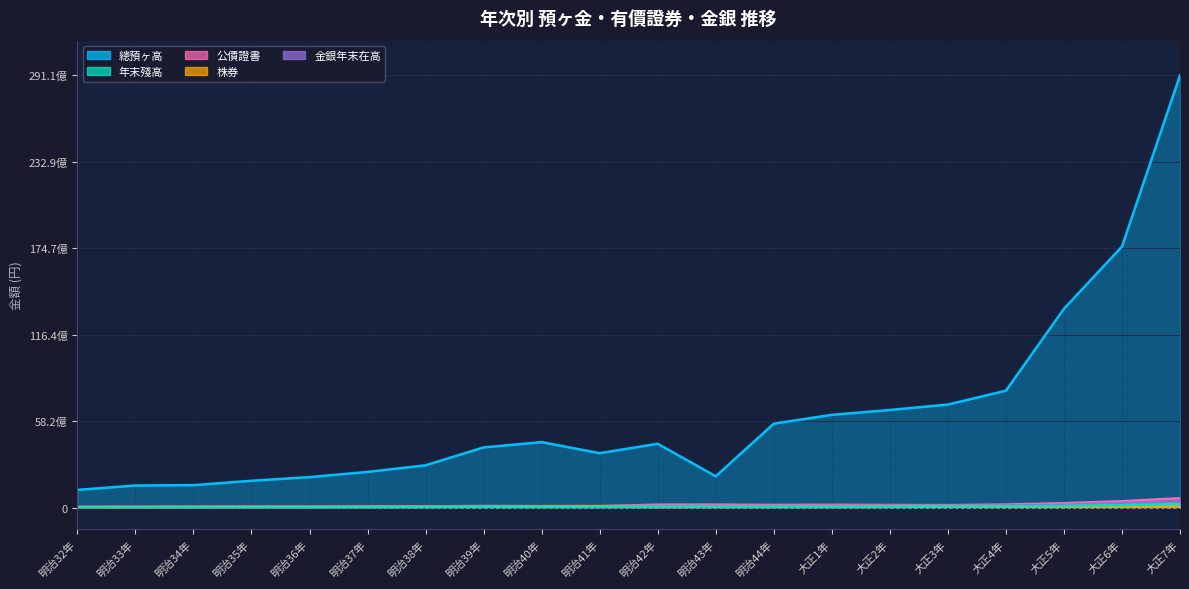

Reading left to right, transcribe all the data shown in this chart.

總預ヶ高: 明治32年=1198867570	明治33年=1490817765	明治34年=1516895034	明治35年=1811484114	明治36年=2056389442	明治37年=2406588254	明治38年=2852232451	明治39年=4056969673	明治40年=4411451050	明治41年=3668337077	明治42年=4300878680	明治43年=2112856908	明治44年=5655239547	大正1年=6250255461	大正2年=6576108739	大正3年=6943704116	大正4年=7873537174	大正5年=13389769751	大正6年=17576170540	大正7年=29111263106
年末殘高: 明治32年=14103701	明治33年=17209593	明治34年=20571761	明治35年=23971535	明治36年=25718636	明治37年=28167836	明治38年=39229488	明治39年=56755474	明治40年=45725145	明治41年=39429978	明治42年=53180510	明治43年=57899073	明治44年=50030303	大正1年=44938893	大正2年=47585907	大正3年=72743490	大正4年=83361384	大正5年=110387718	大正6年=176413078	大正7年=248746497
公債證書: 明治32年=51286364	明治33年=50501098	明治34年=55765471	明治35年=56845447	明治36年=49046324	明治37年=80245772	明治38年=92216043	明治39年=103980321	明治40年=95086869	明治41年=102026492	明治42年=201104482	明治43年=203971985	明治44年=185807495	大正1年=193974154	大正2年=178981624	大正3年=169637035	大正4年=210825964	大正5年=300760836	大正6年=432464099	大正7年=636179782
株券: 明治32年=37710951	明治33年=43111956	明治34年=46481095	明治35年=51595021	明治36年=51006117	明治37年=52927109	明治38年=53720286	明治39年=57812905	明治40年=68394453	明治41年=82660998	明治42年=36049434	明治43年=46484161	明治44年=53196631	大正1年=53920999	大正2年=60054444	大正3年=62979760	大正4年=62794030	大正5年=62748055	大正6年=74447014	大正7年=86640090
金銀年末在高: 明治32年=51113218	明治33年=53889175	明治34年=57242173	明治35年=65012154	明治36年=67555971	明治37年=75239354	明治38年=84873050	明治39年=110220987	明治40年=104863006	明治41年=106050091	明治42年=105388047	明治43年=111667228	明治44年=116710759	大正1年=128953907	大正2年=136058640	大正3年=130386010	大正4年=147324526	大正5年=185753817	大正6年=316511909	大正7年=423729900